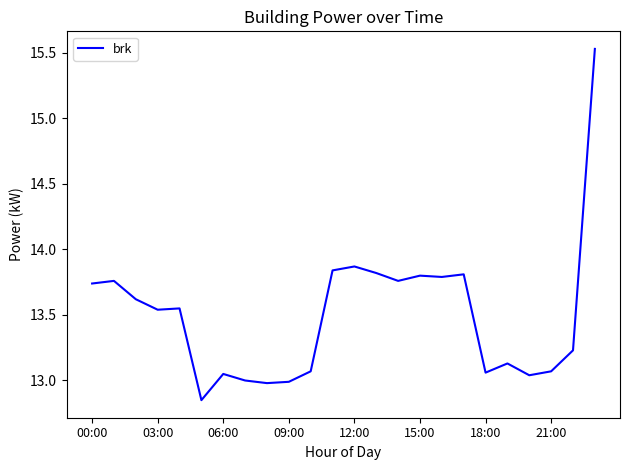

What is the difference between the maximum and minimum values?

2.7